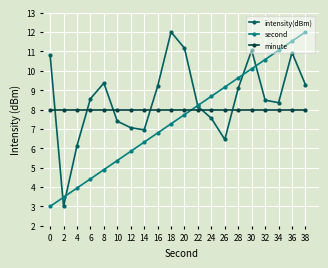

What is the lowest value of the intensity(dBm) series?

3.0